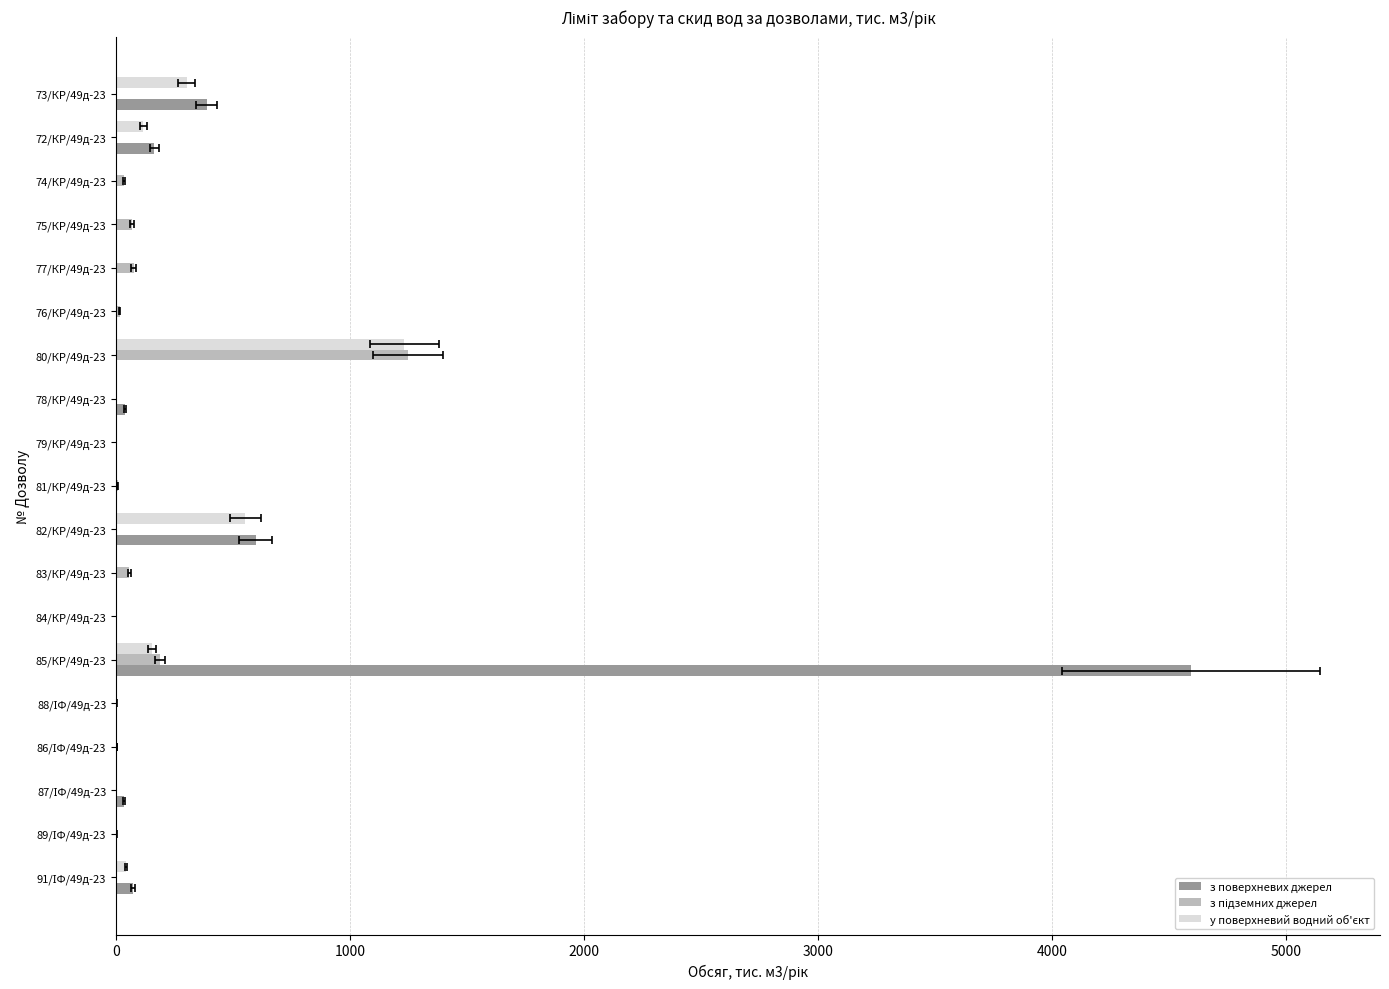

Which series has the largest range (max minus min)?

з поверхневих джерел